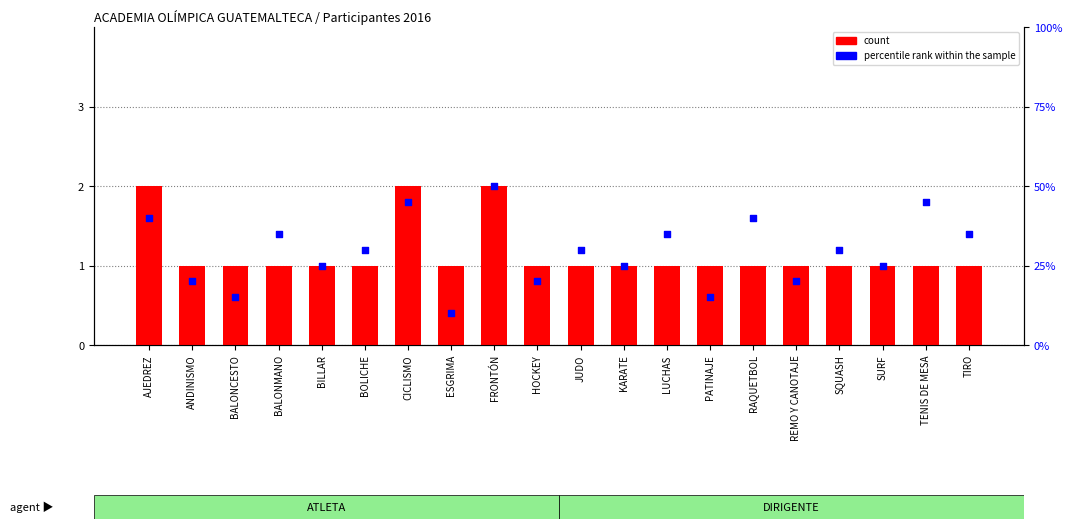

Which series has the largest total across all categories?

percentile rank within the sample